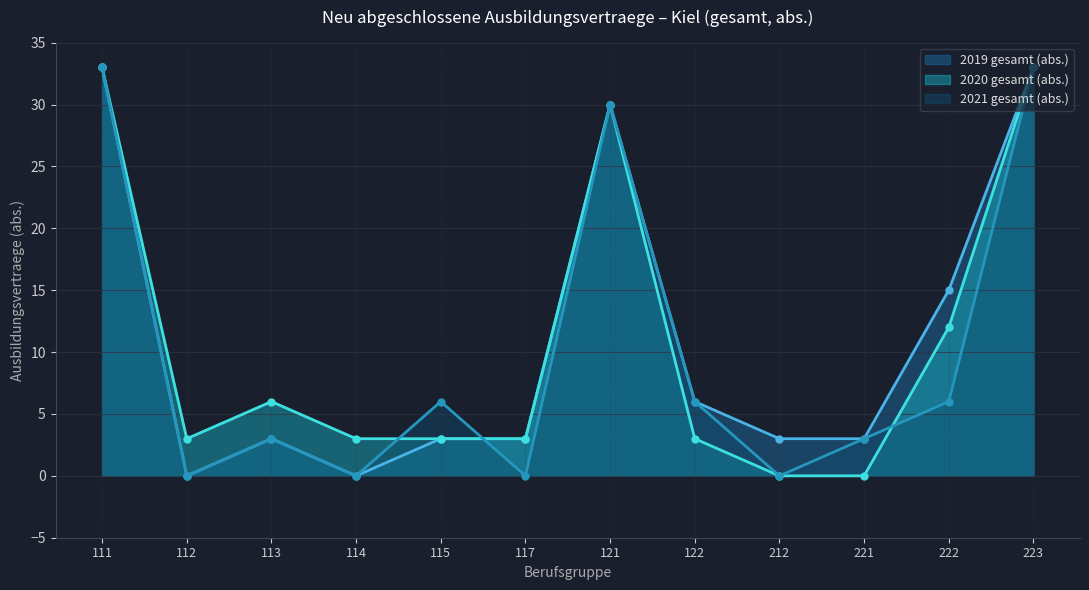

How many series are shown in this chart?

3